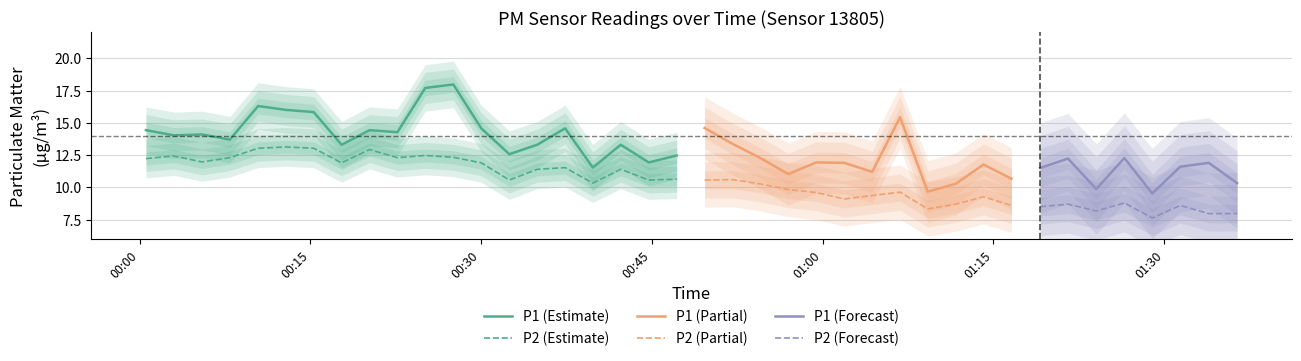

Is it true that P2 equals 7.5 at 2?

False